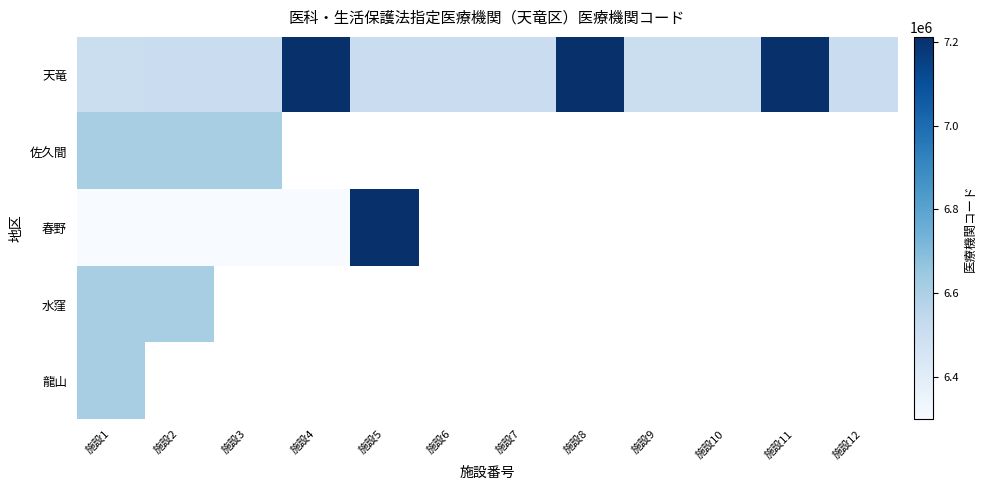

Rank the categories by 佐久間 value from lowest to highest.

施設3, 施設1, 施設2, 施設4, 施設5, 施設6, 施設7, 施設8, 施設9, 施設10, 施設11, 施設12